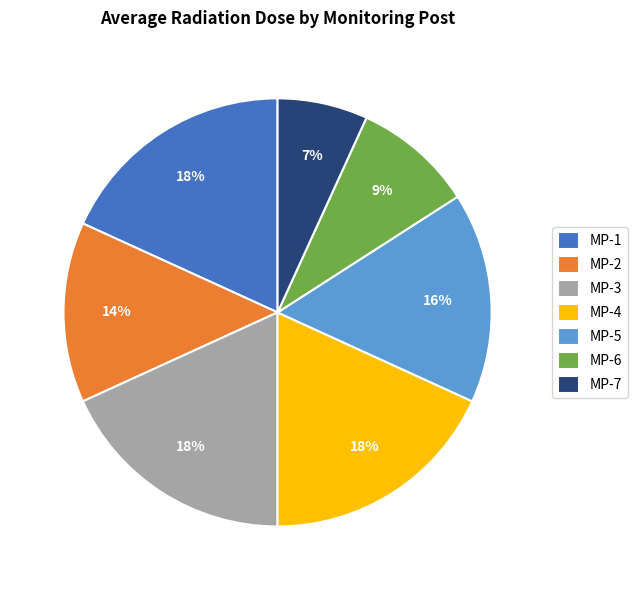

Does any single category account for the majority?

No